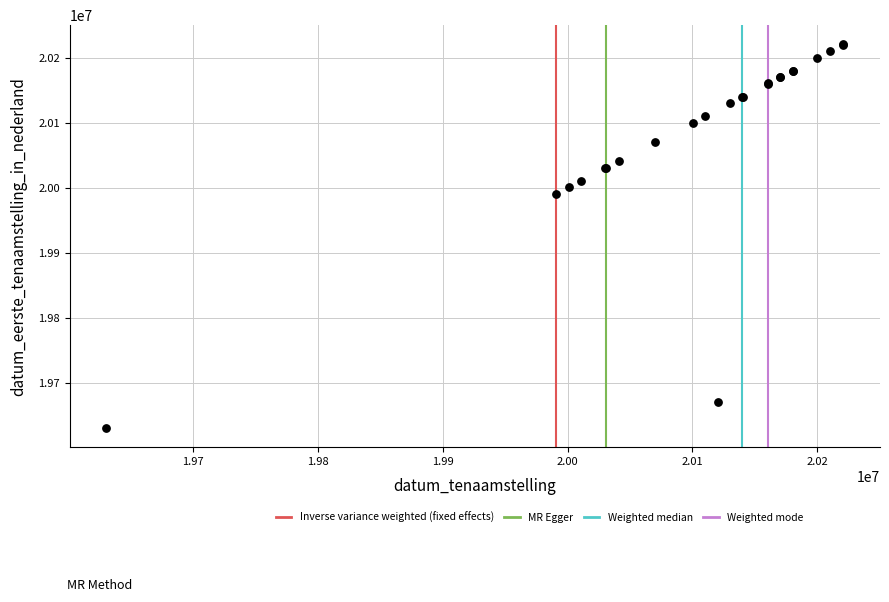

What Y value in the scatter plot is closest to 19925659?

19990720